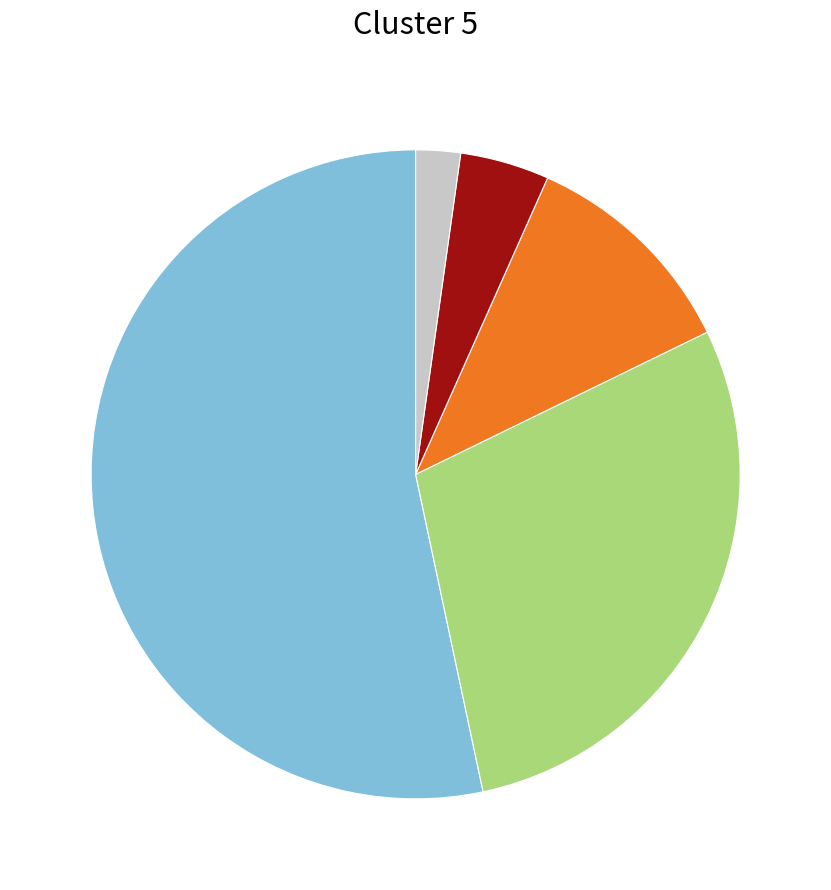

Is there any slice that represents more than half of the pie?

Yes